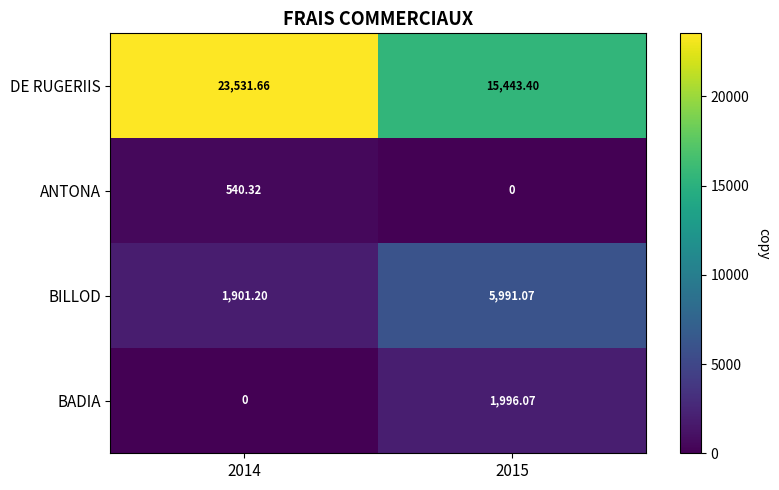

Between 2014 and 2015, which series saw the biggest shift?

DE RUGERIIS